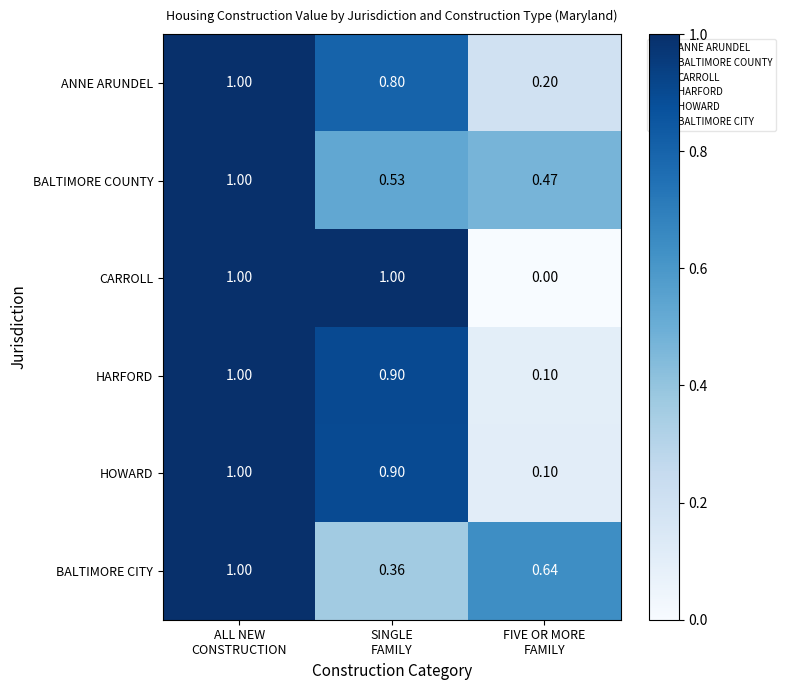

Which series has the largest range (max minus min)?

CARROLL